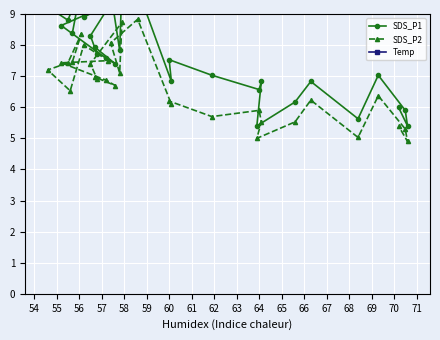

What are all the series names shown in the legend?

SDS_P1, SDS_P2, Temp